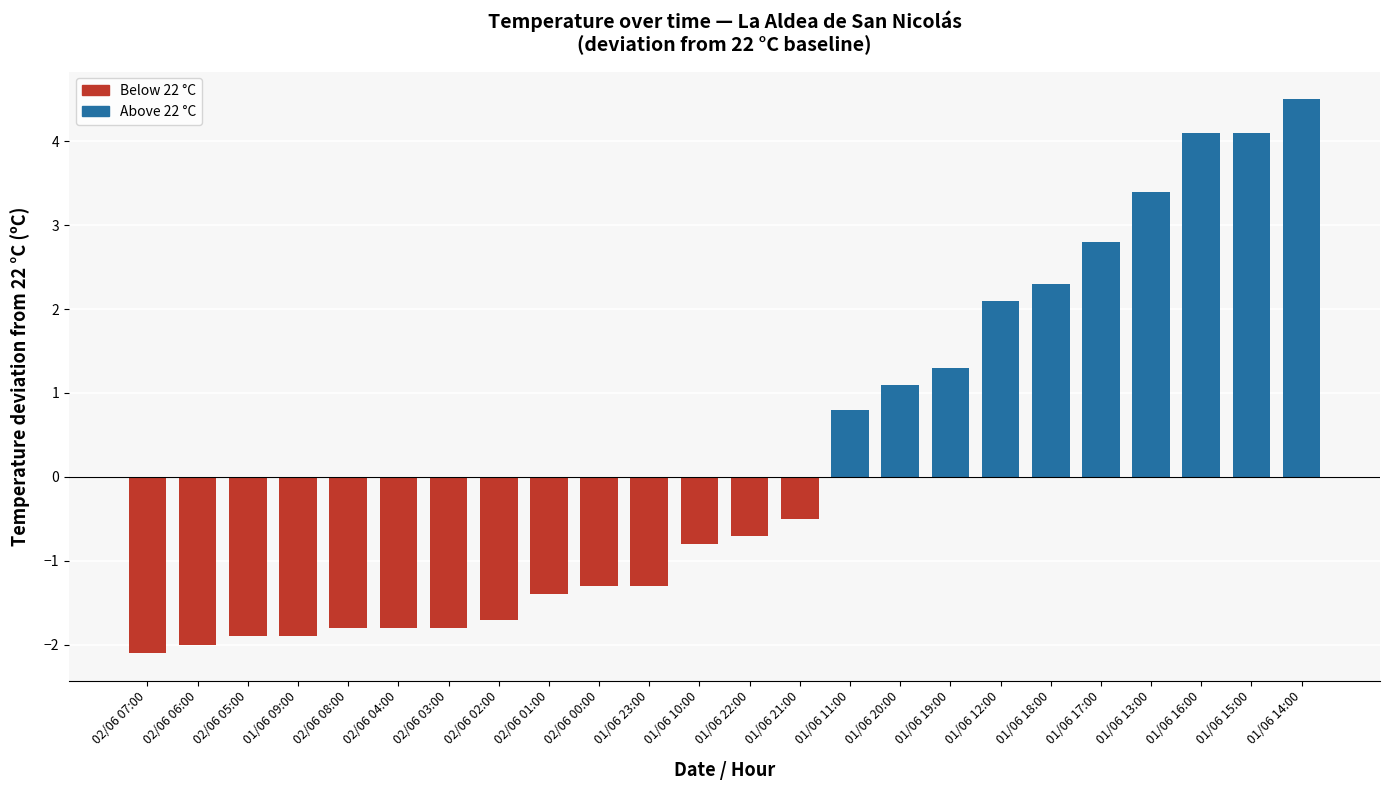

Reading right to left, transcribe all the data shown in this chart.

4.5	4.1	4.1	3.4	2.8	2.3	2.1	1.3	1.1	0.8	-0.5	-0.7	-0.8	-1.3	-1.3	-1.4	-1.7	-1.8	-1.8	-1.8	-1.9	-1.9	-2.0	-2.1